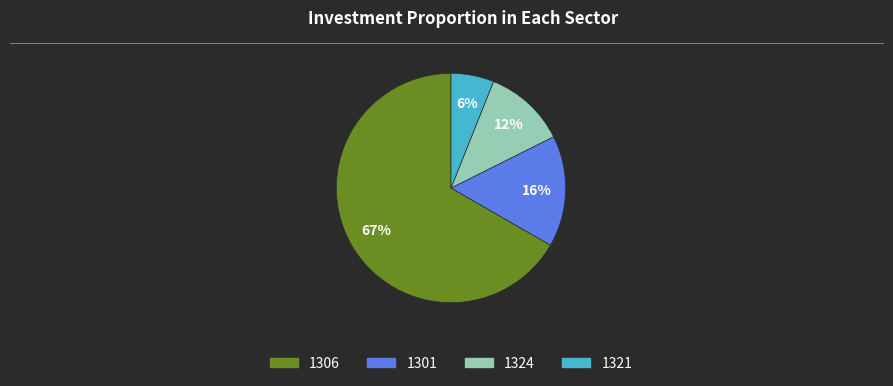

To the nearest percent, what is the average slice percentage?

25%